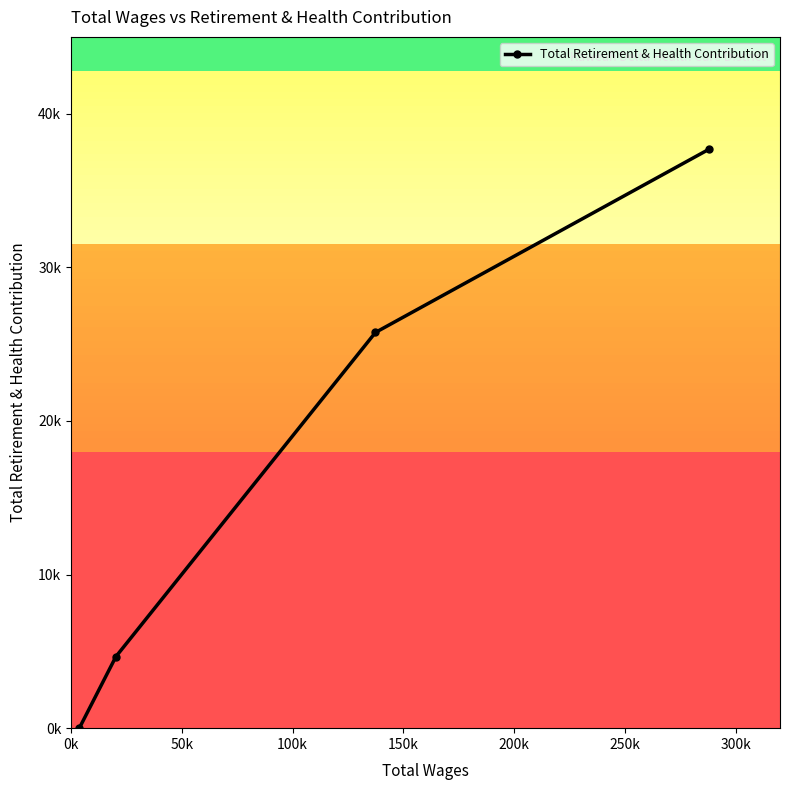

List the labels in order of value, smallest first.

0k, 50k, 100k, 150k